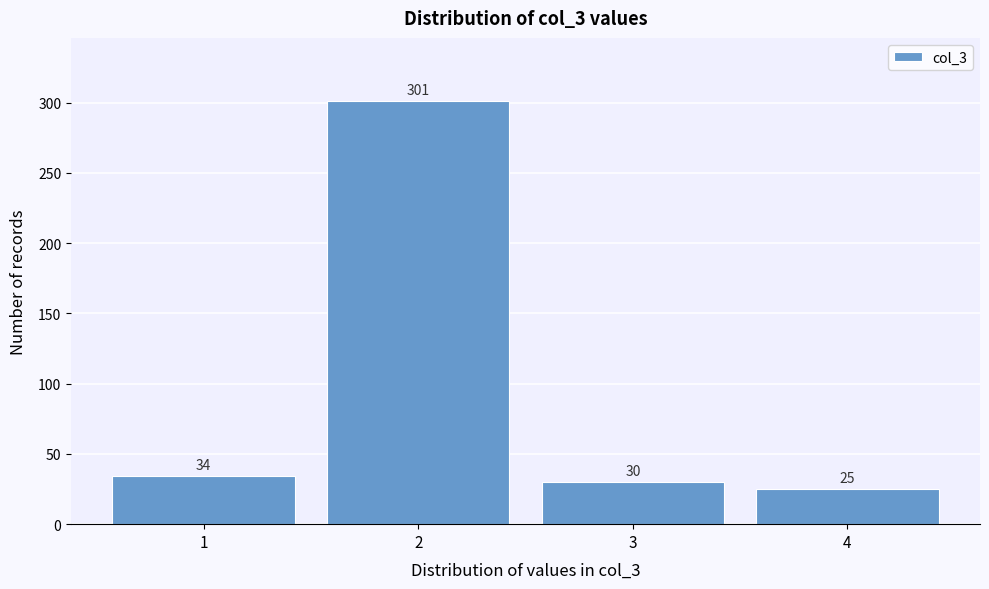

Reading left to right, what are all the values shown in this chart?

34	301	30	25